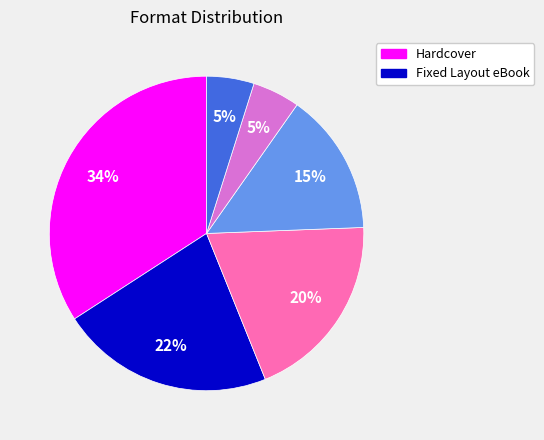

Count the number of slices in the pie.

6